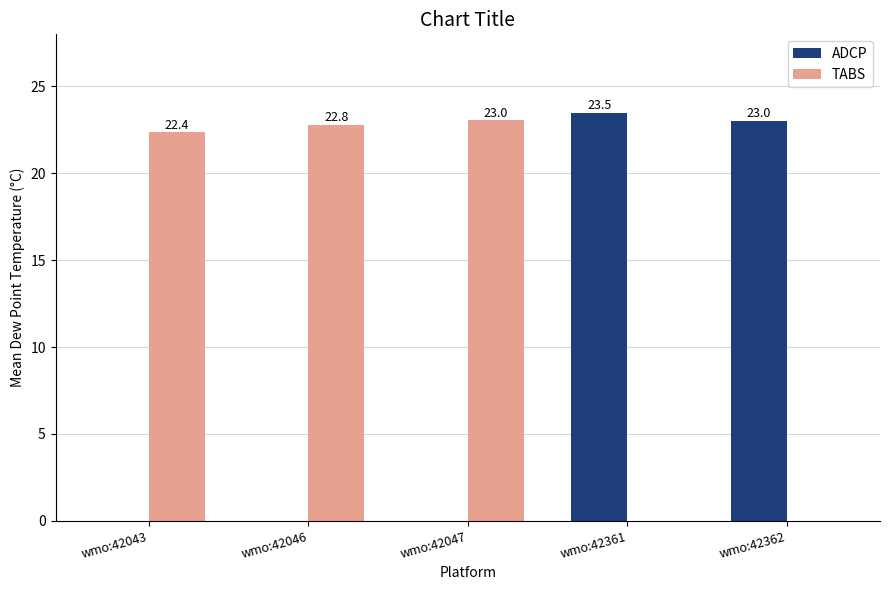

Reading left to right, extract all data points from this chart.

ADCP: wmo:42043=0.0	wmo:42046=0.0	wmo:42047=0.0	wmo:42361=23.5	wmo:42362=23.0
TABS: wmo:42043=22.4	wmo:42046=22.8	wmo:42047=23.0	wmo:42361=0.0	wmo:42362=0.0